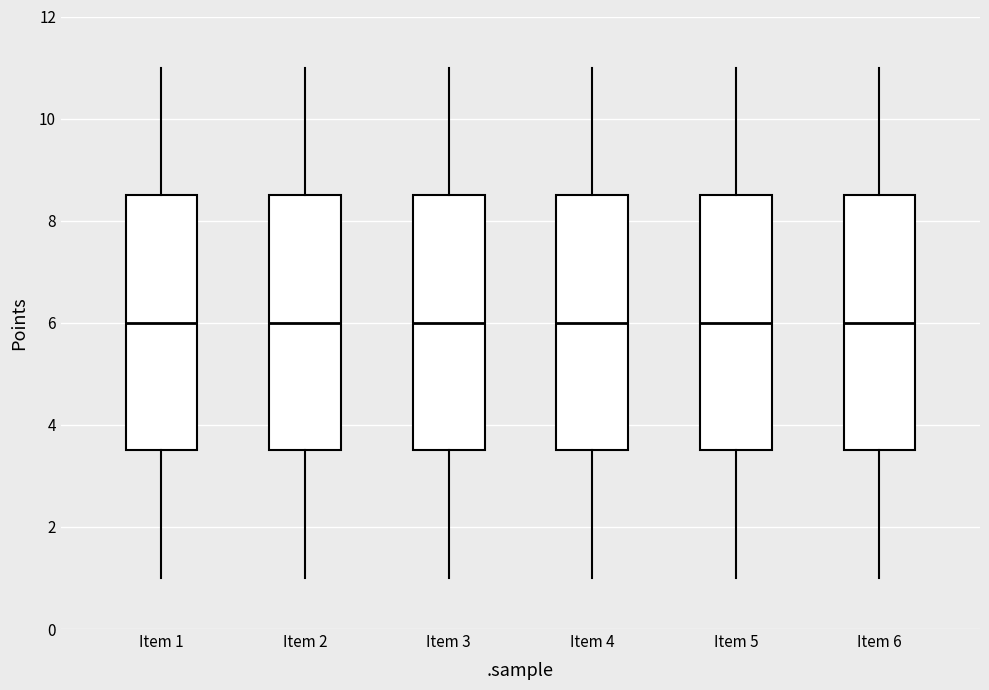

Where does the lower whisker of the box for Item 1 end on the y-axis? The values are not printed on the chart, so give them approximately, as read against the axis.

1.0